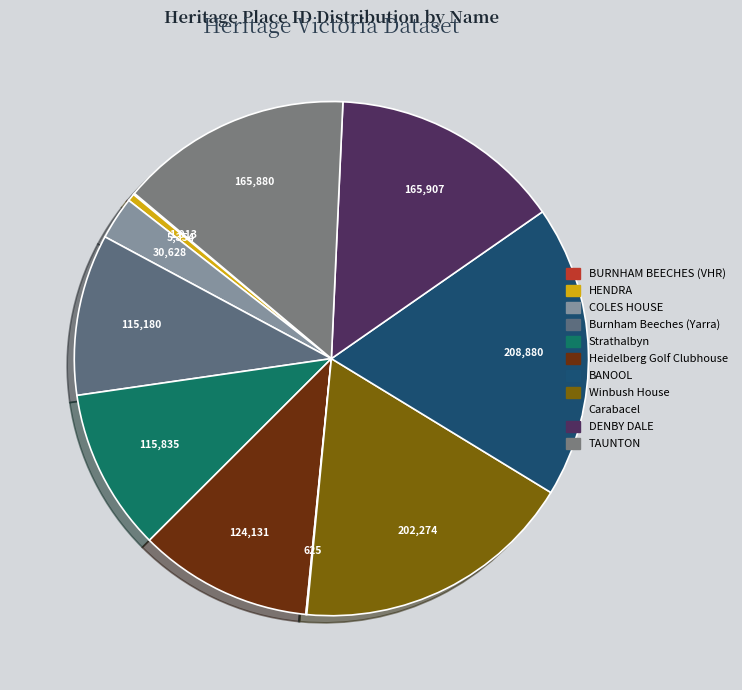

To the nearest percent, what is the combined percentage of BANOOL and COLES HOUSE?

3%